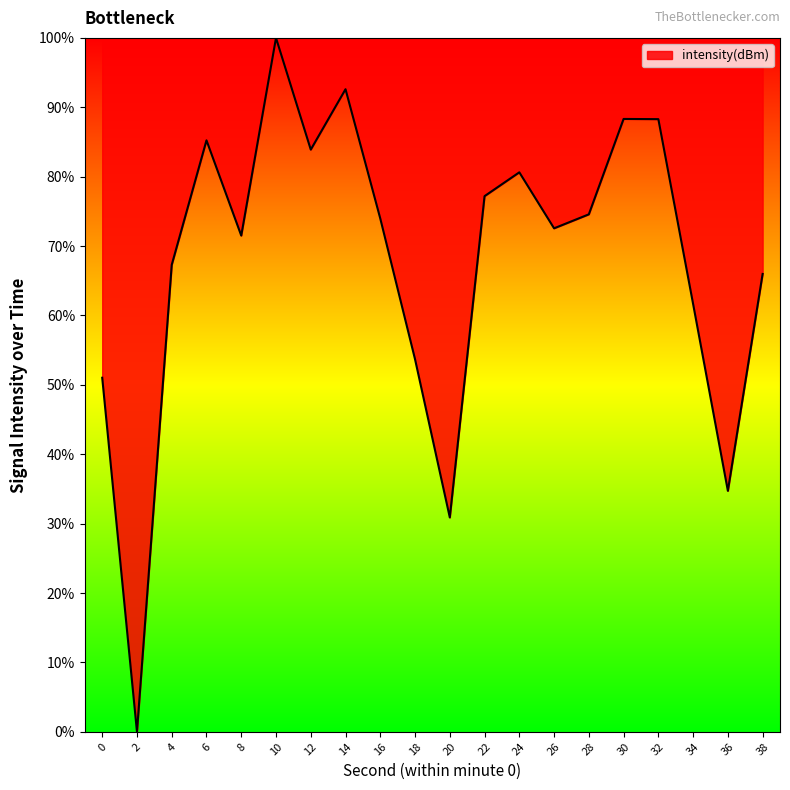

True or false: the data shows 26.6 at 16.

False